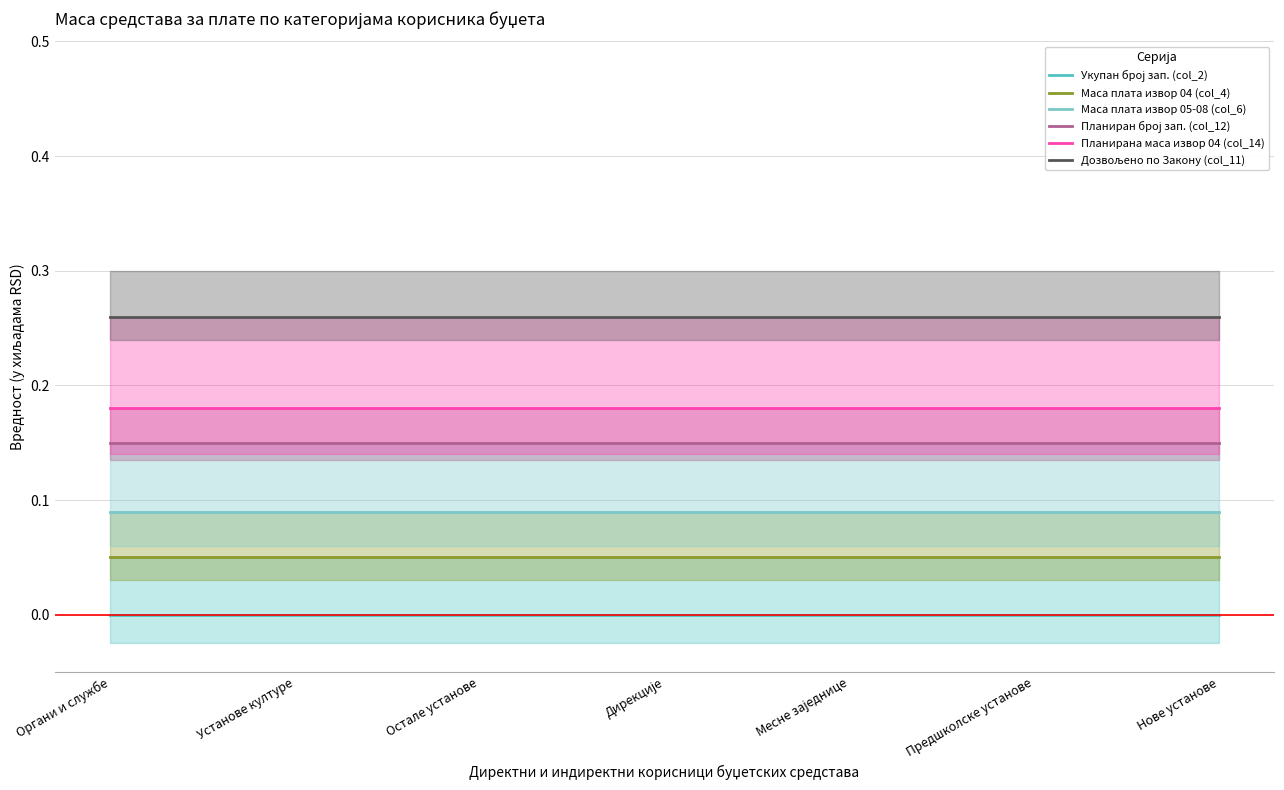

What are all the series names shown in the legend?

Укупан број зап. (col_2), Маса плата извор 04 (col_4), Маса плата извор 05-08 (col_6), Планиран број зап. (col_12), Планирана маса извор 04 (col_14), Дозвољено по Закону (col_11)